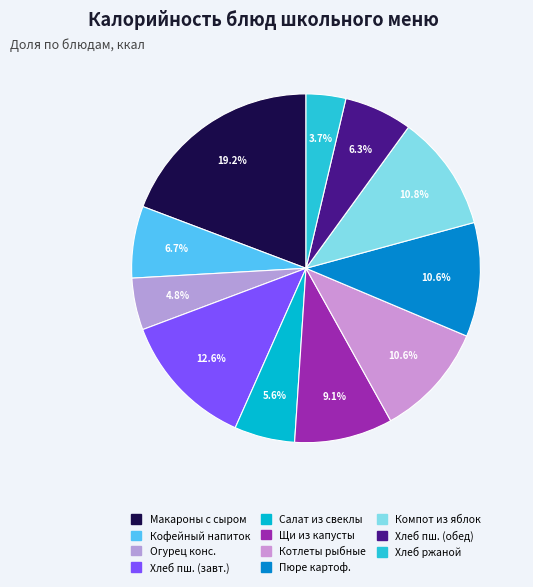

Which slice is the smallest?

Хлеб ржаной